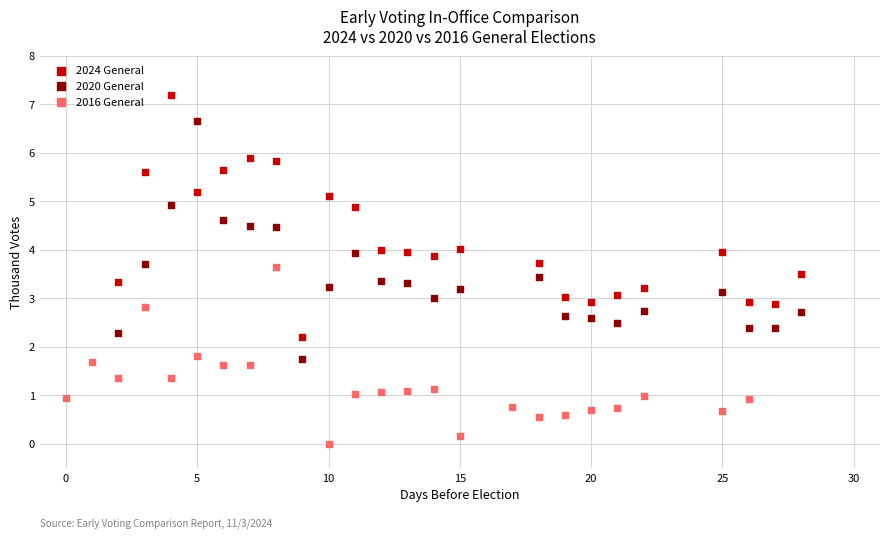

Which series contains the lowest Y value?

2016 General